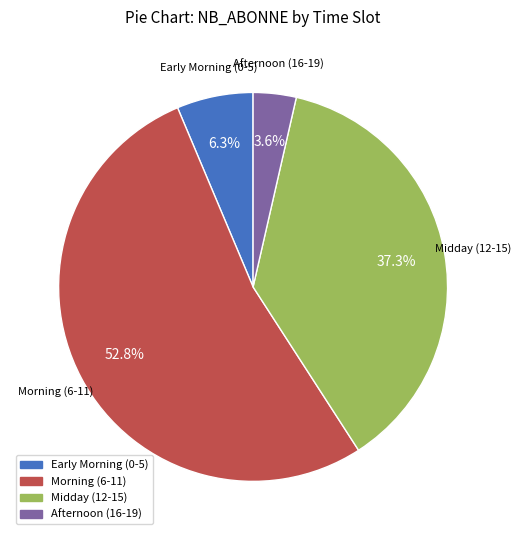

Is there any slice that represents more than half of the pie?

Yes